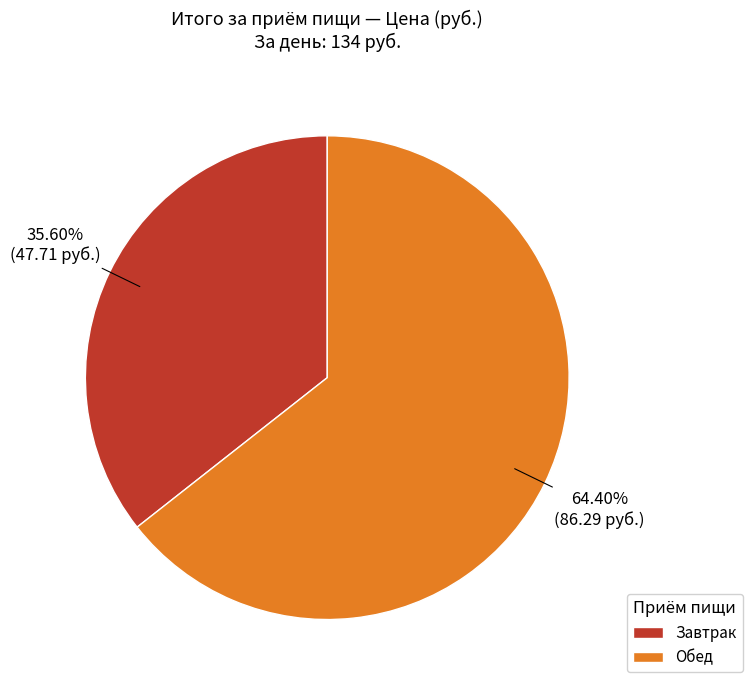

What percentage do Завтрак and Обед together represent?

100.0%